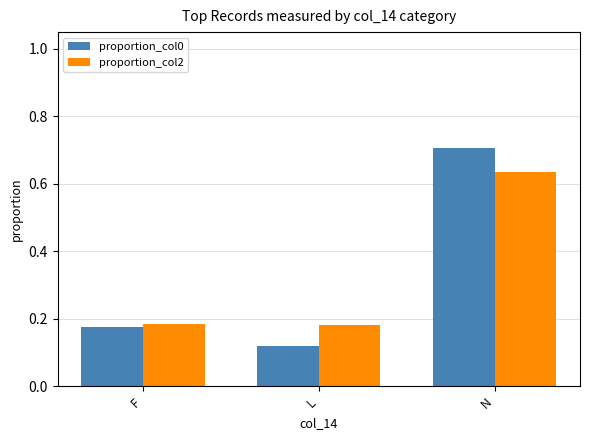

Count the number of data series in this chart.

2